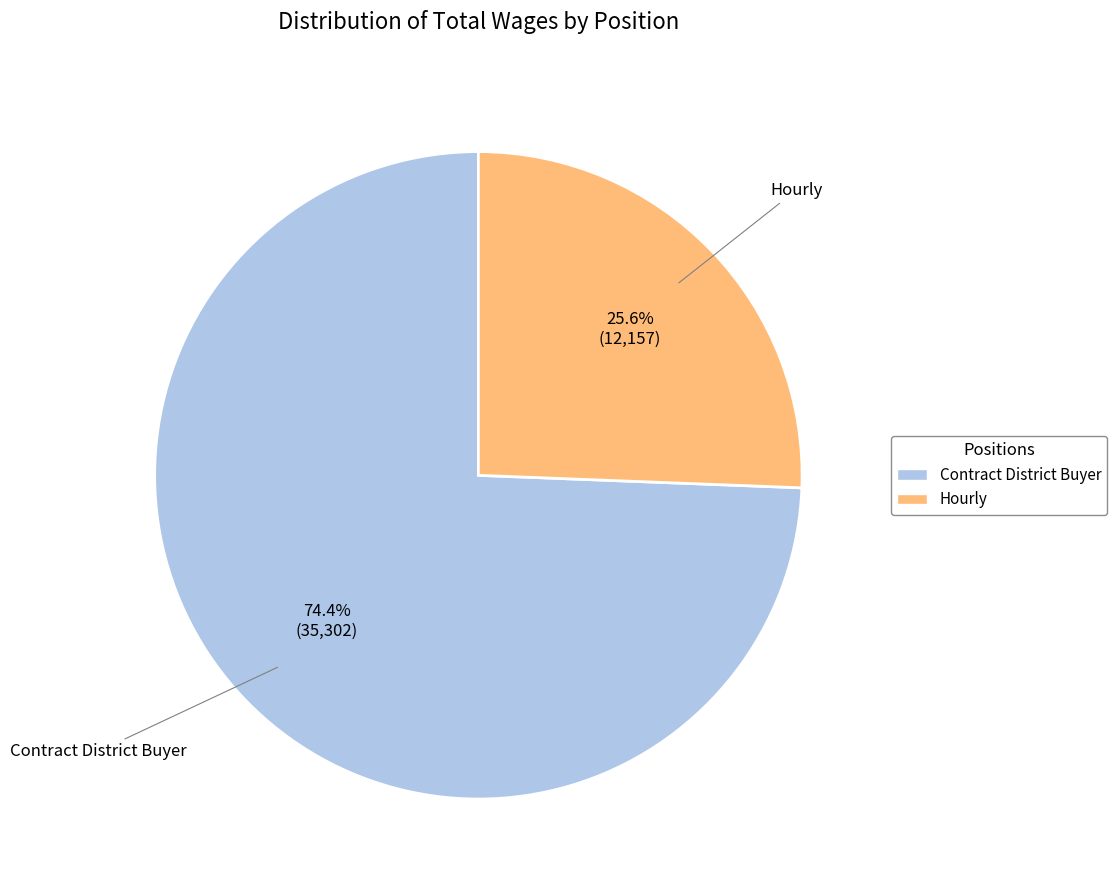

What is the ratio of the value at Contract District Buyer to the value at Hourly?

2.9